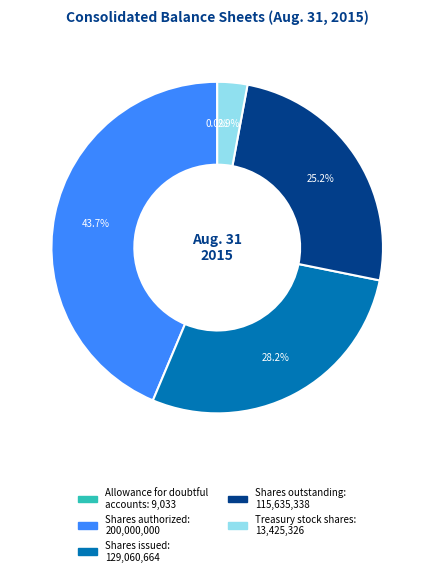

Is there any slice that represents more than half of the pie?

No